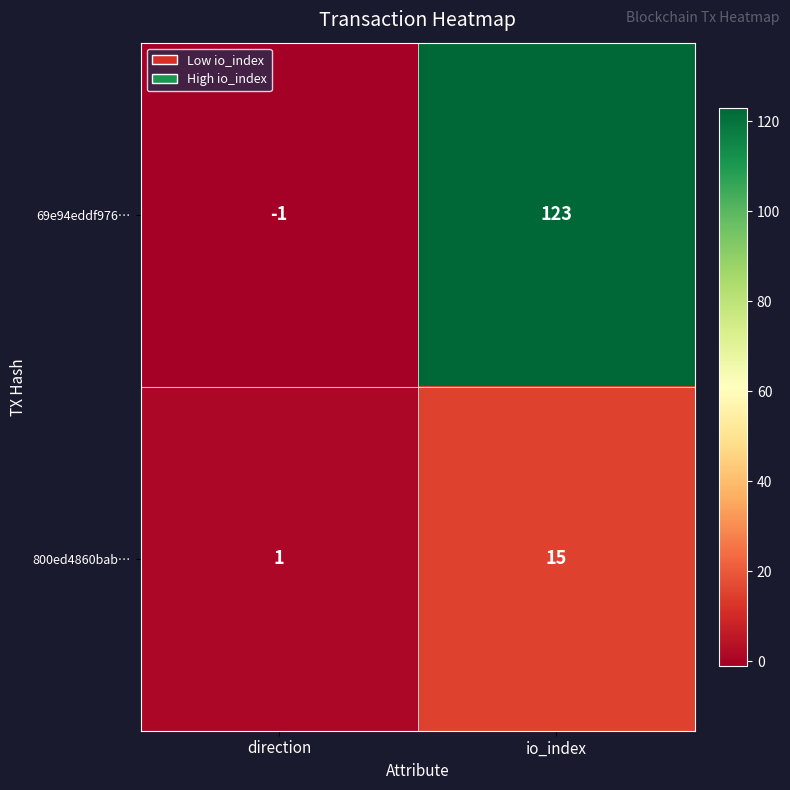

Between direction and io_index, which series saw the biggest shift?

69e94eddf976…